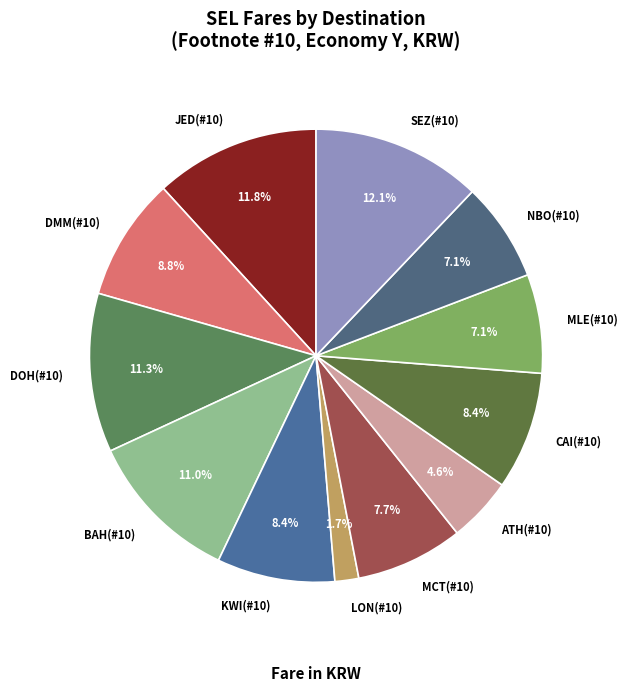

Does any single category account for the majority?

No